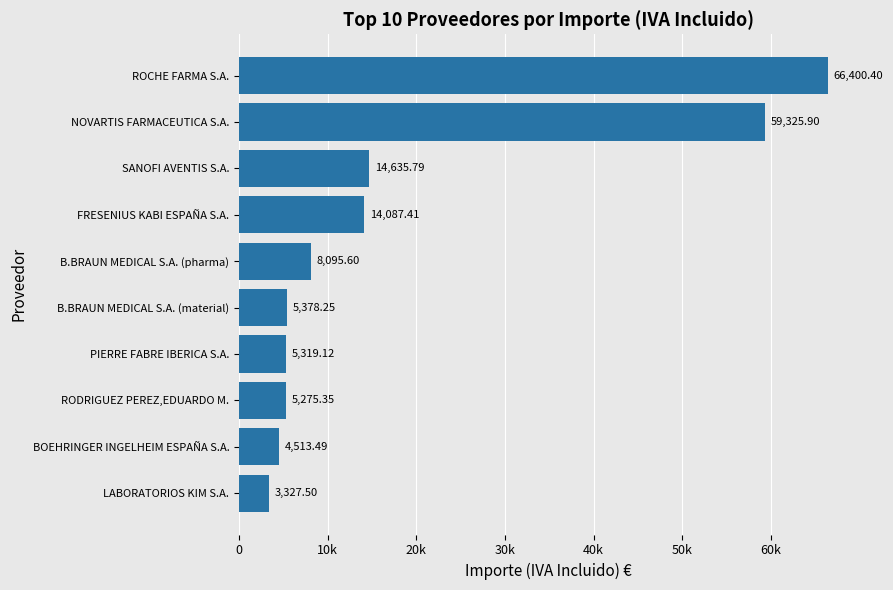

Are the bars horizontal?

Yes